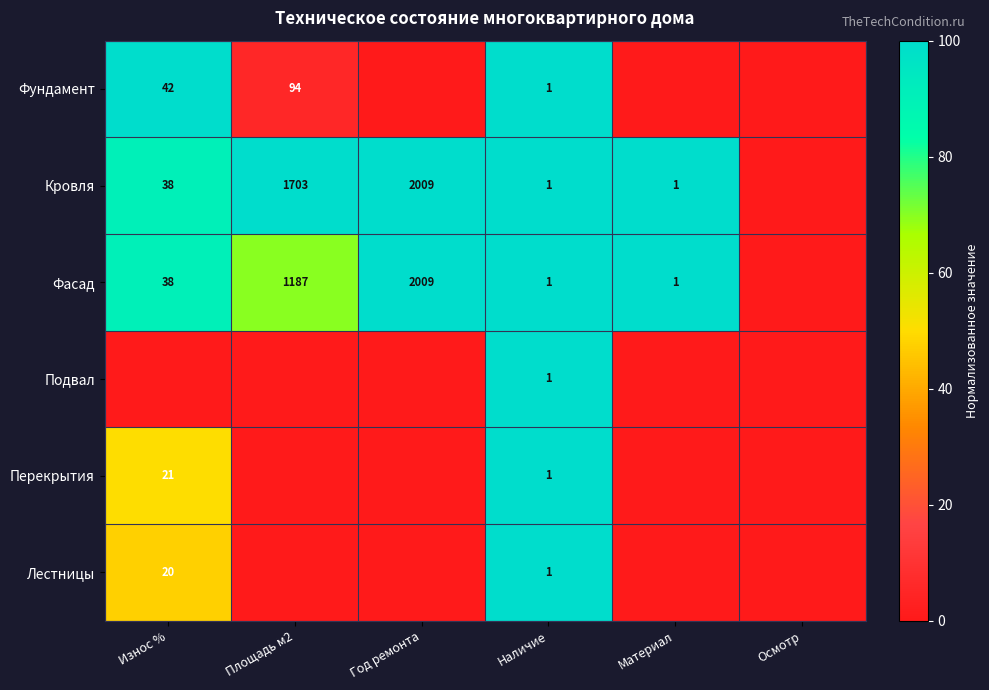

Is the value of Фасад at Наличие greater than the value of Перекрытия at Износ %?

No